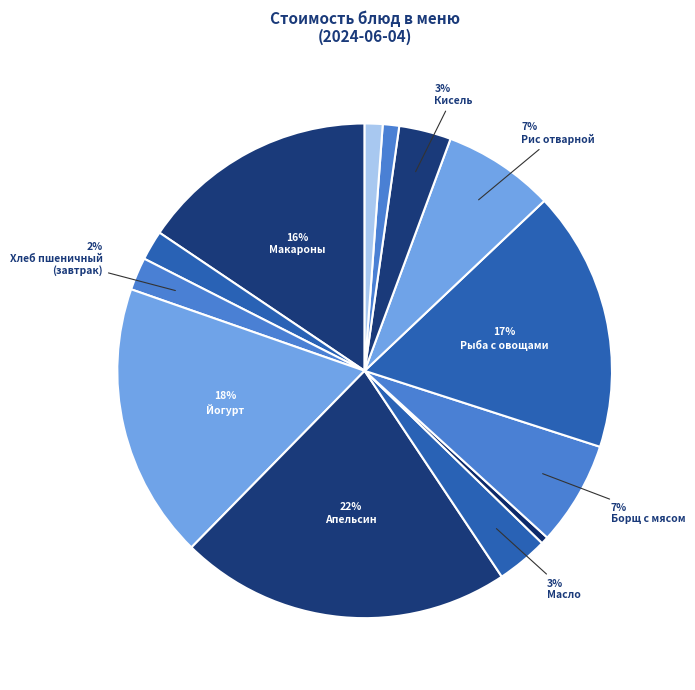

Count the number of slices in the pie.

13